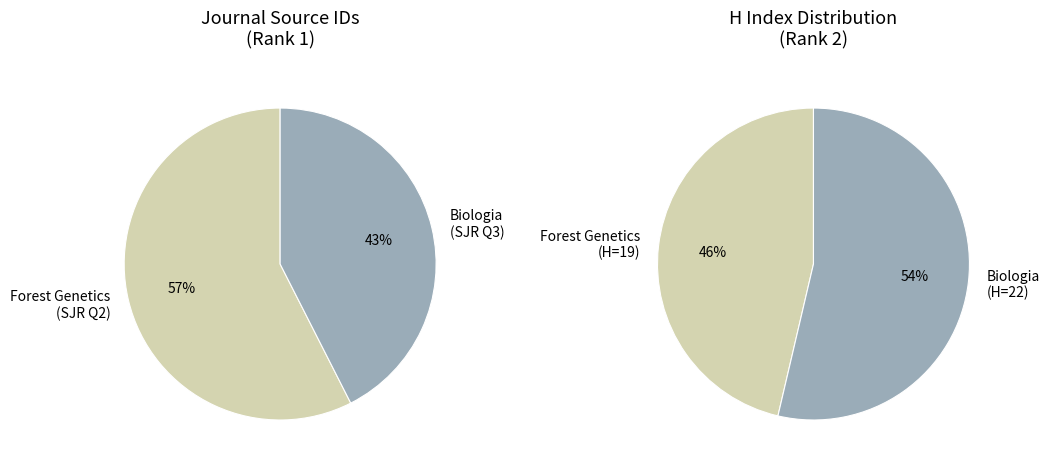

Which category has the smallest portion of the pie?

Biologia - Section Cellular and Molecular Biology